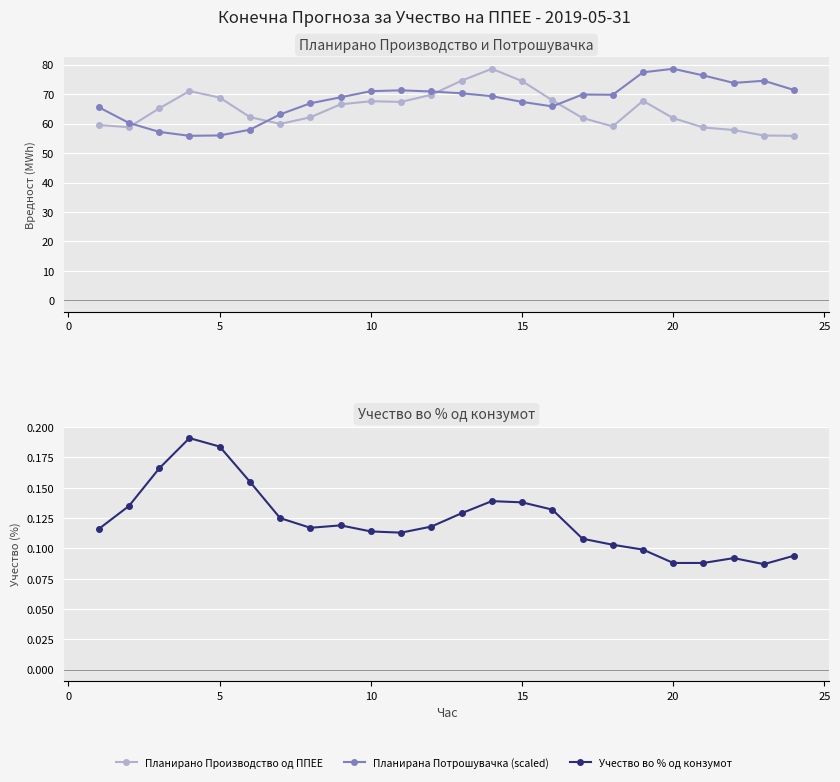

At which category does Планирана Потрошувачка (scaled) reach its first local peak?

10